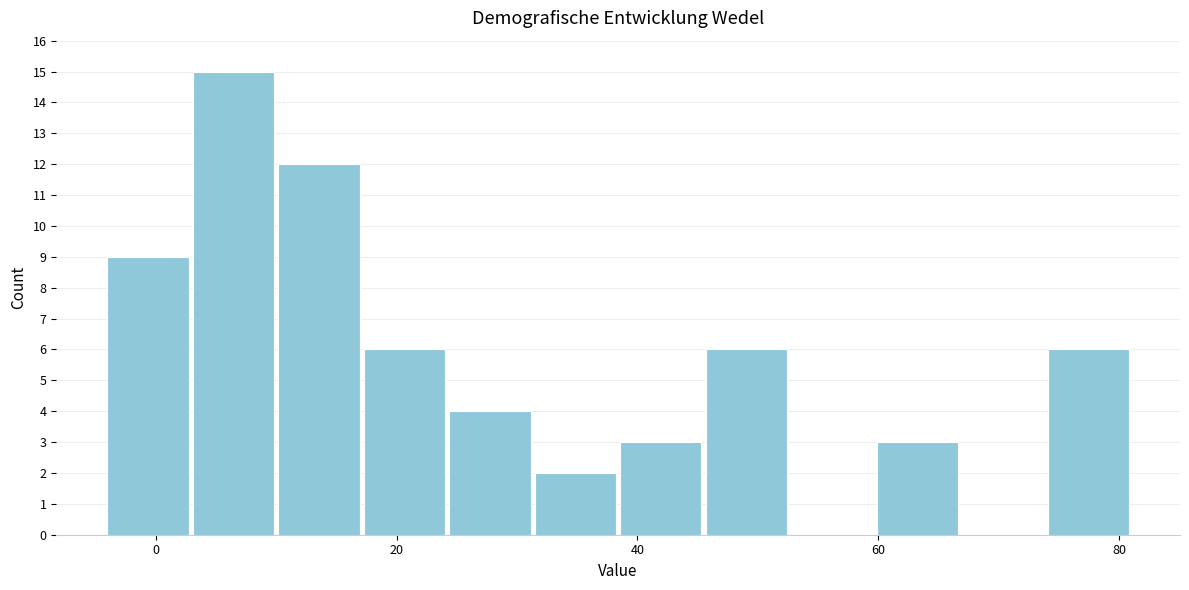

Around what value on the x-axis is the tallest bar? Give the approximate position of its centre, as read against the axis.

6